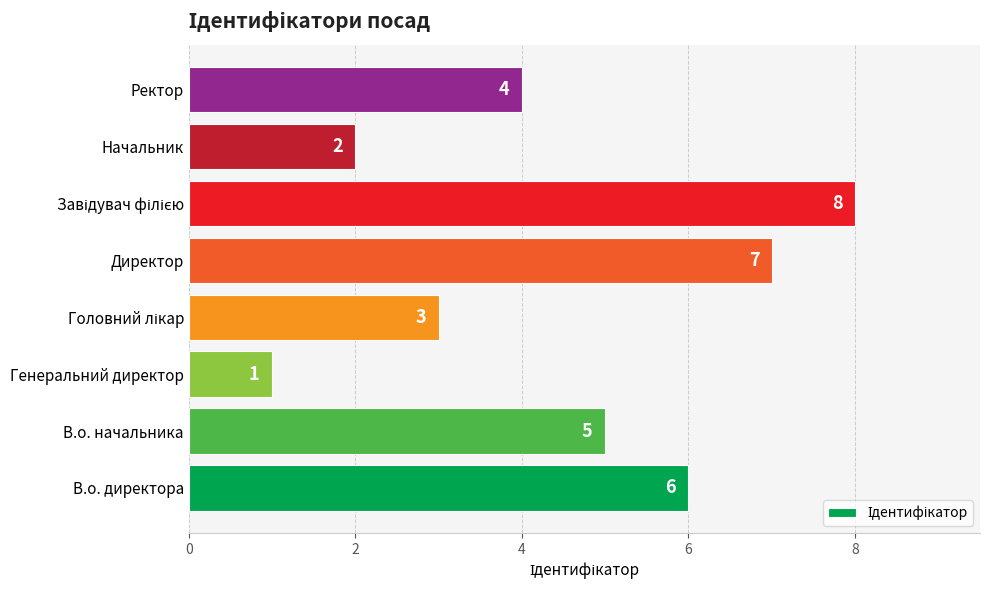

The chart shows a value of 4 at Ректор. True or false?

True